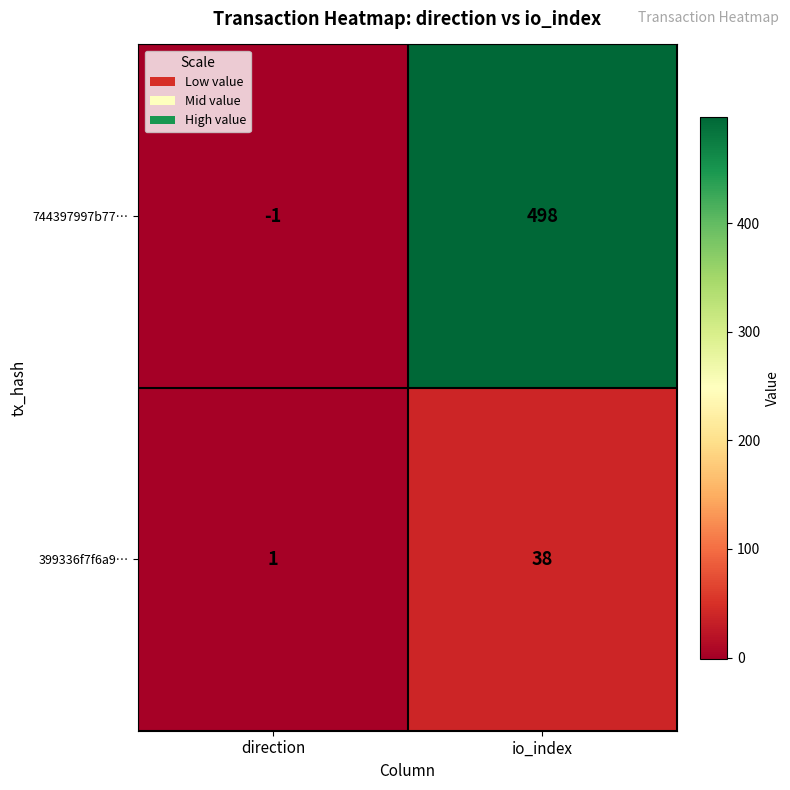

Which label corresponds to the smallest value in the chart?

direction